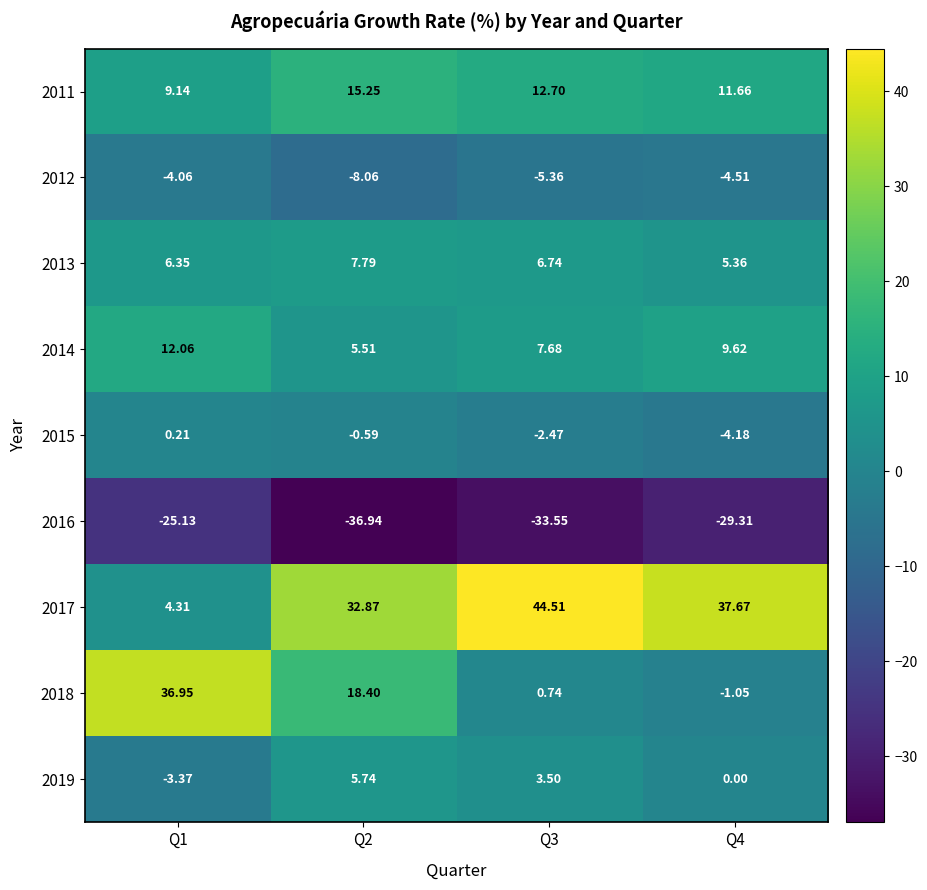

How many data points does each series have?

4